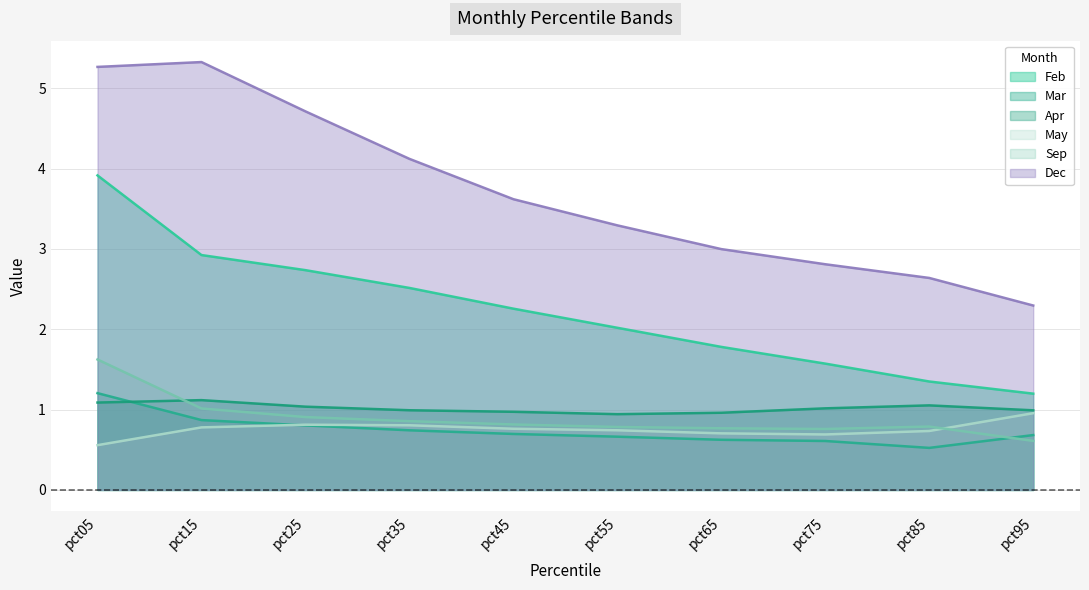

How many lines are shown in the chart?

6